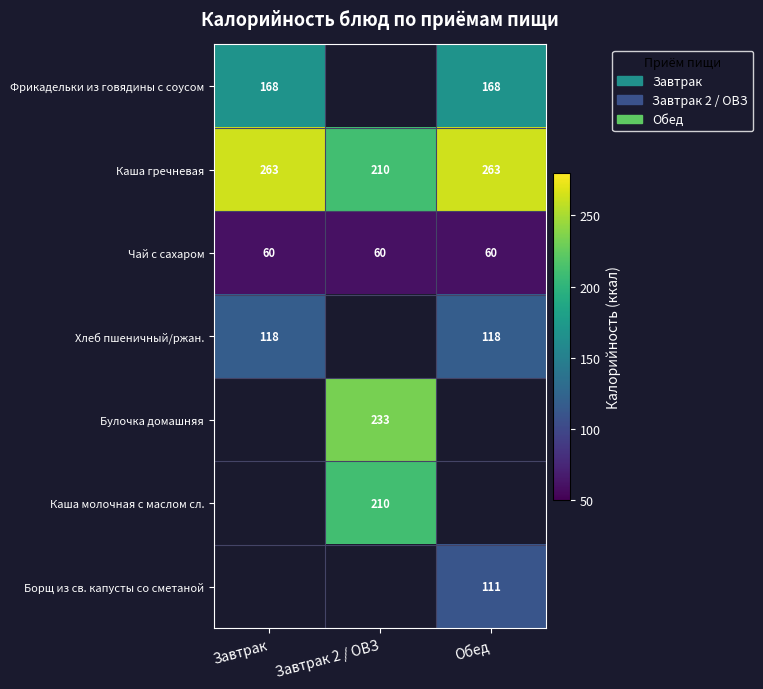

Count the Каша гречневая values in the range 210 to 263.

3